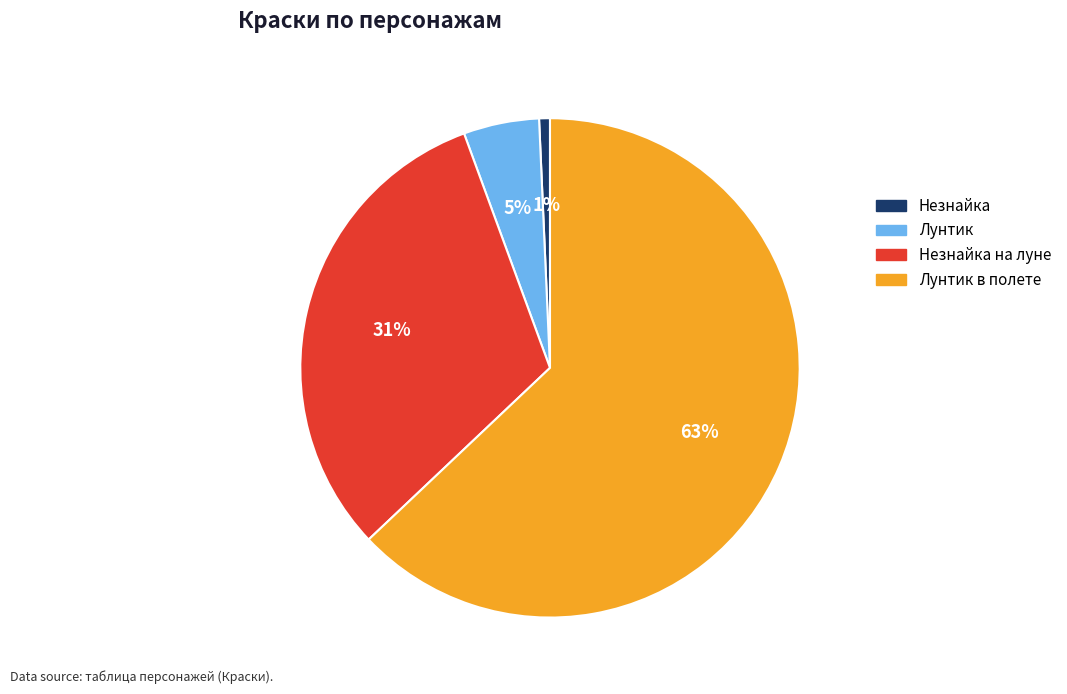

What is the majority slice?

Лунтик в полете